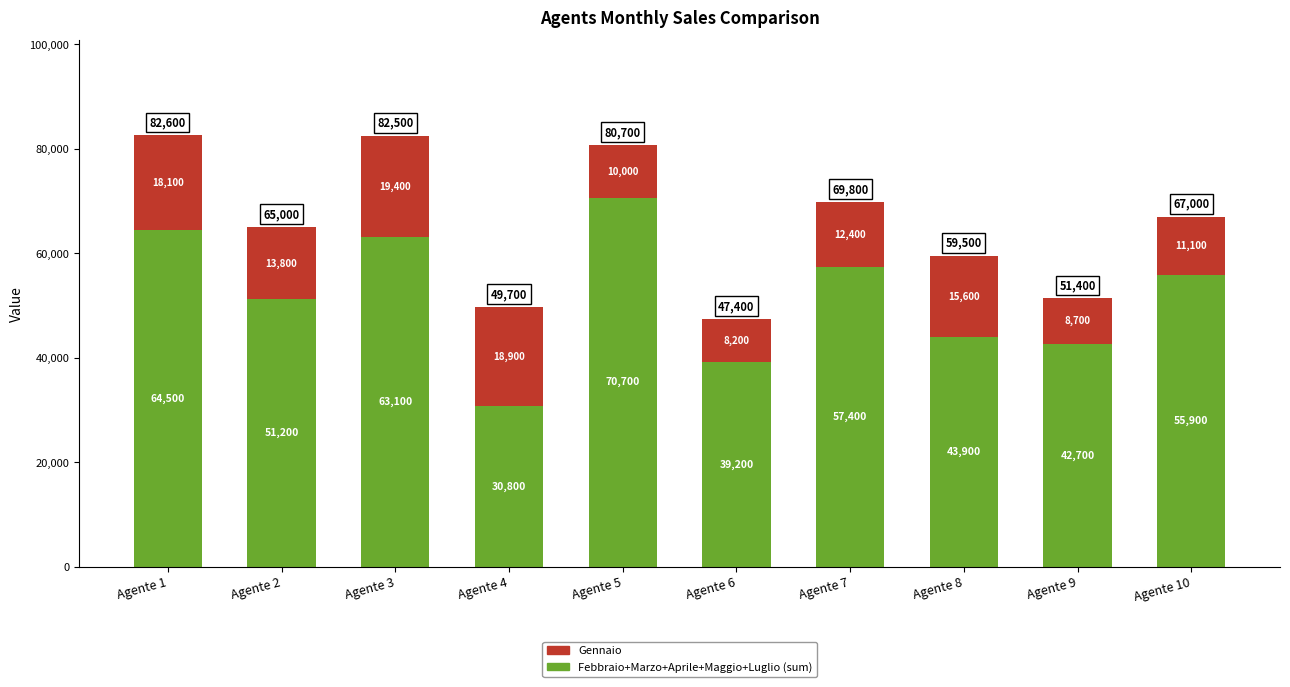

Does the chart contain stacked bars?

Yes